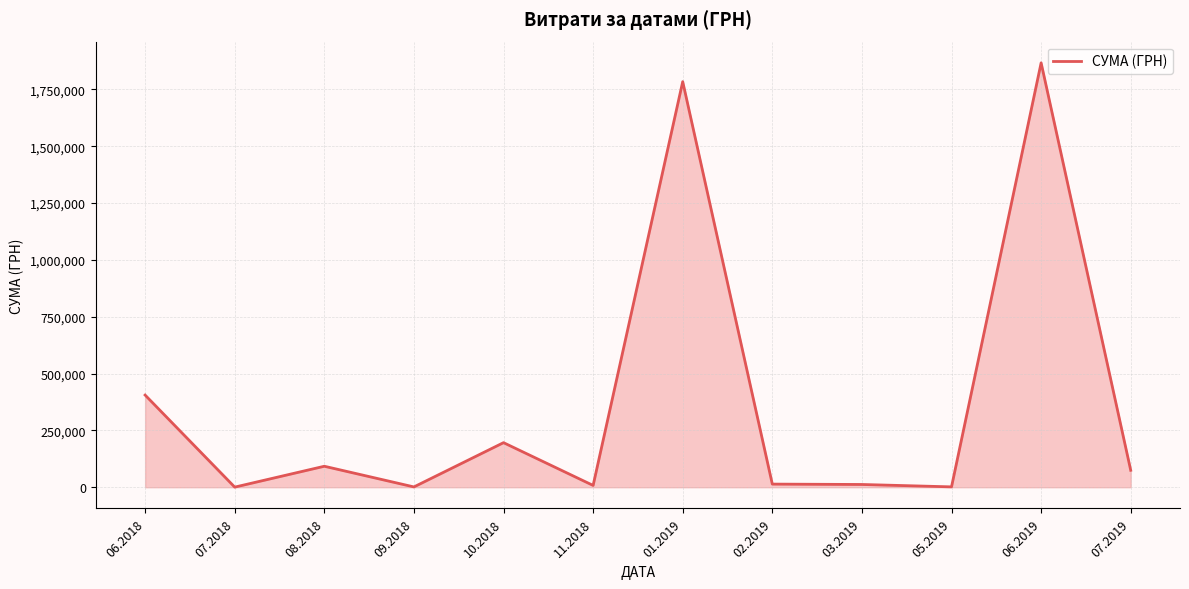

Is it true that the value at 06.2019 is 2871579.0?

False